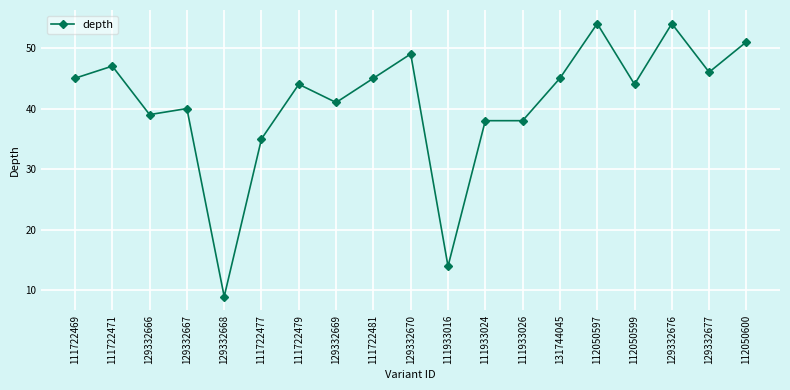

What is the difference between the maximum and minimum values?

45